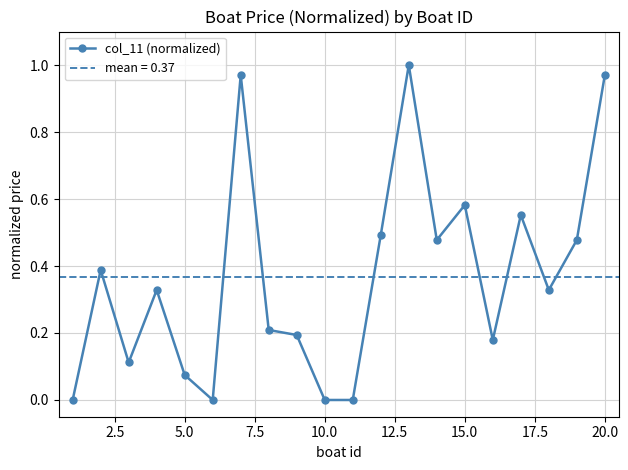

True or false: col_11 (normalized) has more than 1 points higher than both neighbors.

True